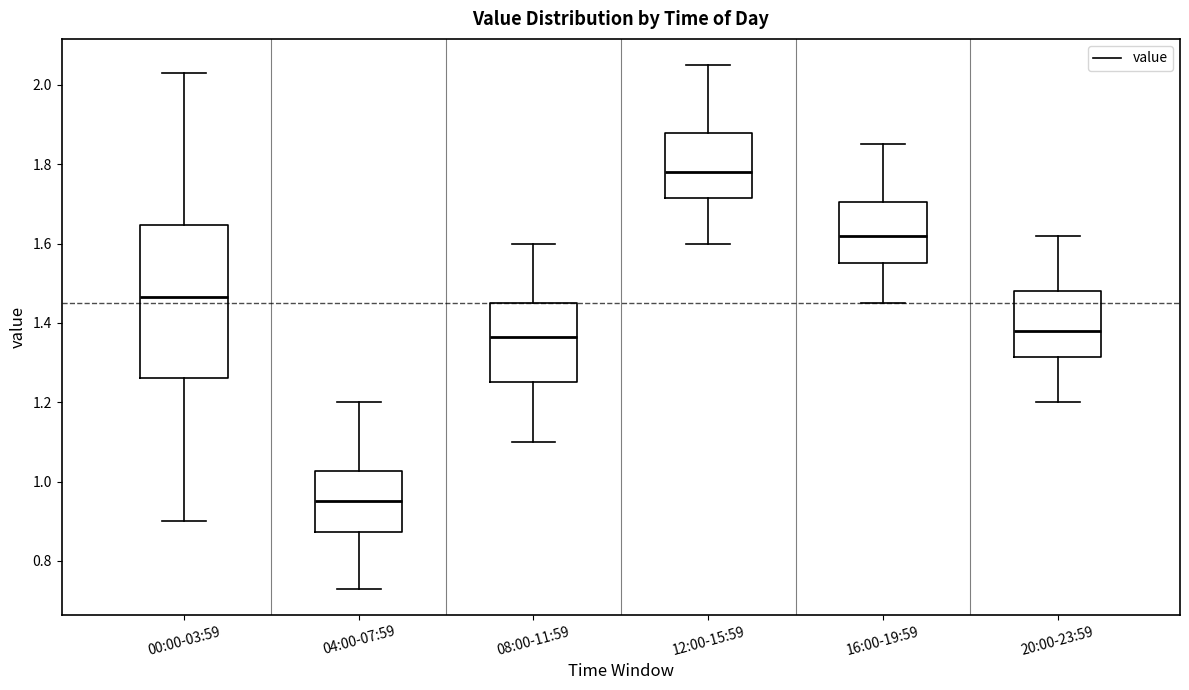

Reading left to right, read every box against the y-axis: the position of its median line, the range the box covers, and the ends of its whiskers. The values are not printed on the chart, so give them approximately, as read against the axis.

00:00-03:59: median 1.46, box 1.26 to 1.64, whiskers 0.90 to 2.04
04:00-07:59: median 0.96, box 0.88 to 1.02, whiskers 0.74 to 1.20
08:00-11:59: median 1.36, box 1.26 to 1.46, whiskers 1.10 to 1.60
12:00-15:59: median 1.78, box 1.72 to 1.88, whiskers 1.60 to 2.06
16:00-19:59: median 1.62, box 1.56 to 1.70, whiskers 1.46 to 1.86
20:00-23:59: median 1.38, box 1.32 to 1.48, whiskers 1.20 to 1.62